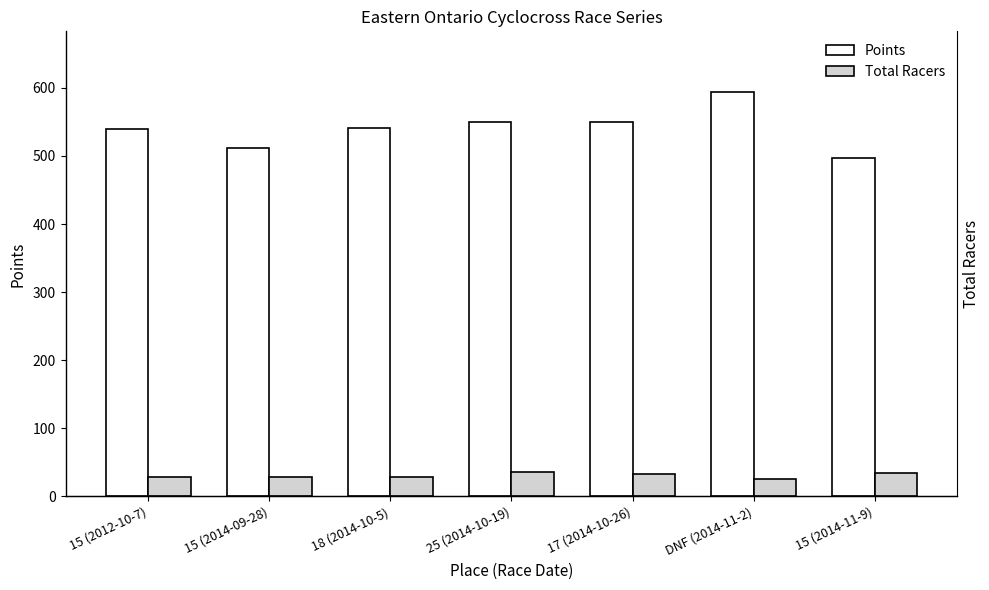

What is the total value across all series at 15 (2012-10-7)?

569.0